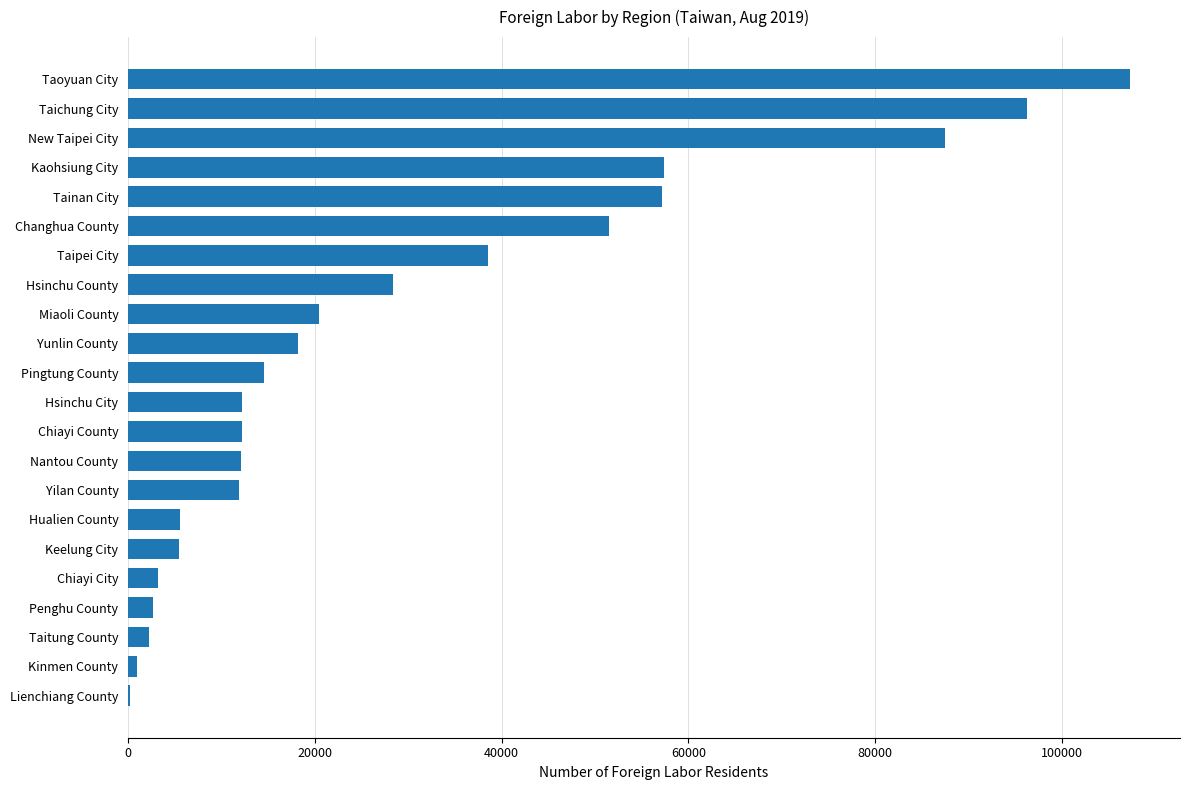

What is the sum of all values?

645639